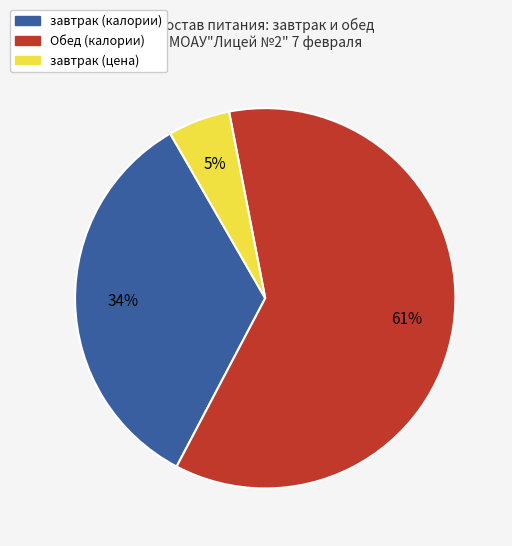

To the nearest percent, what is the average slice percentage?

33%